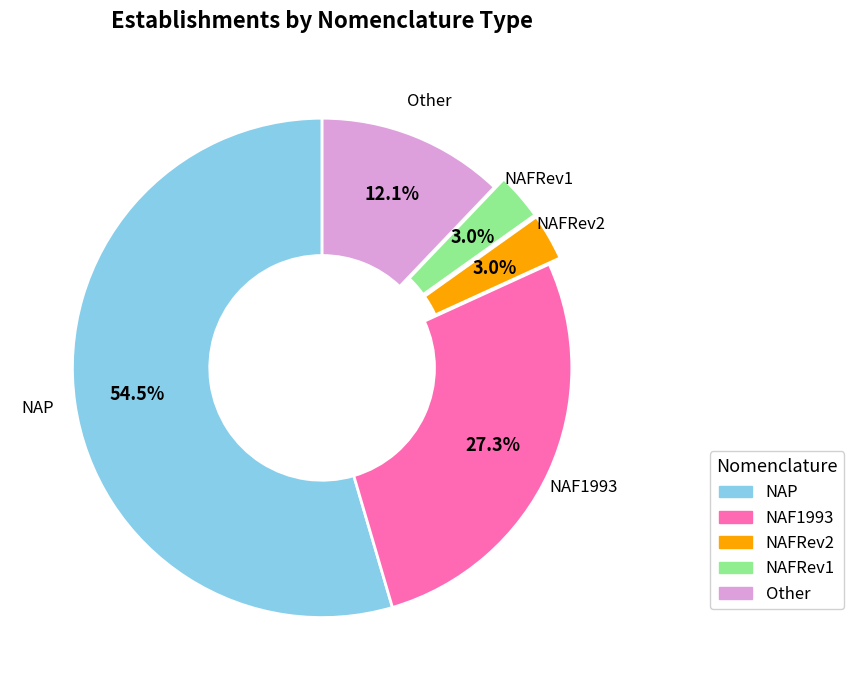

What percentage do NAF1993 and NAFRev1 together represent?

30.3%